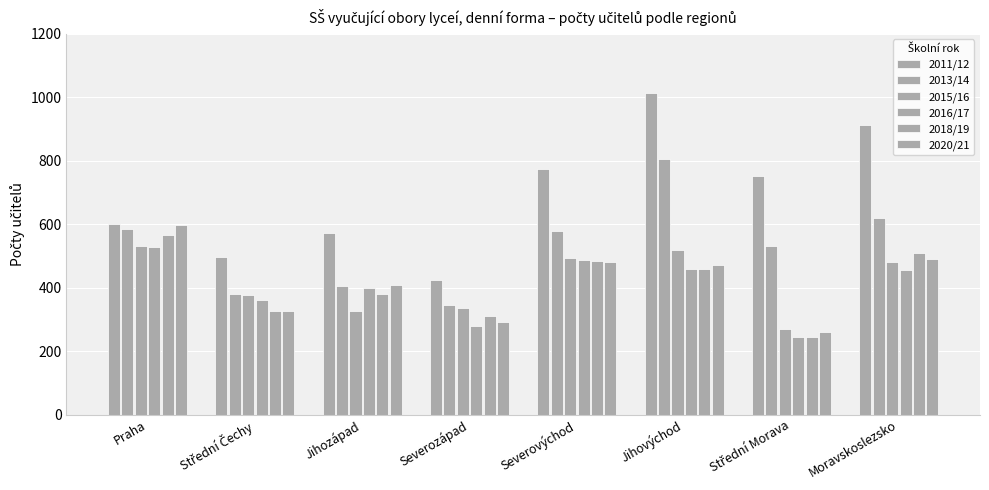

What is the greatest value displayed?

1012